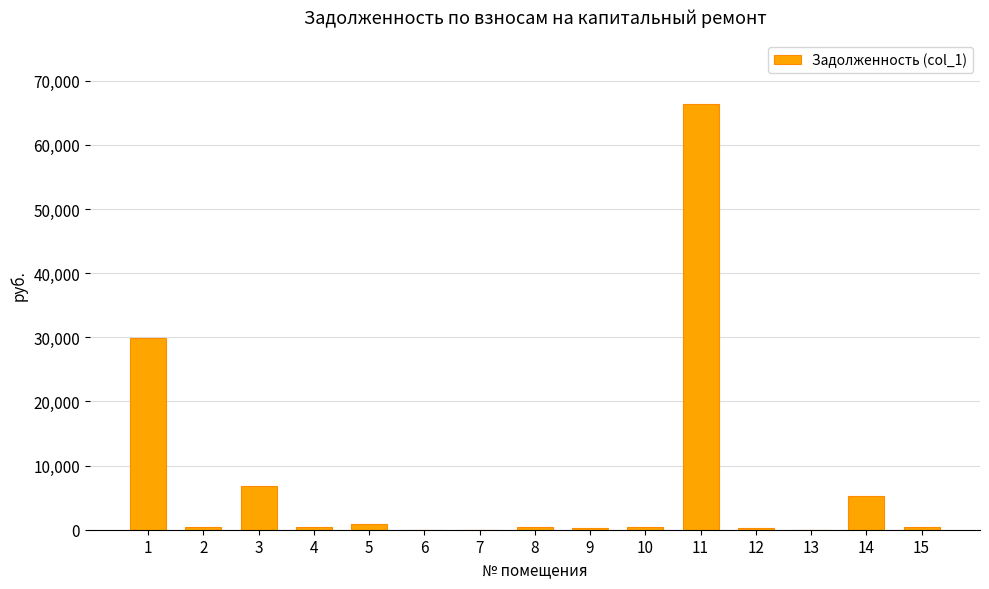

Where is the data nearest to the value 33183?

1